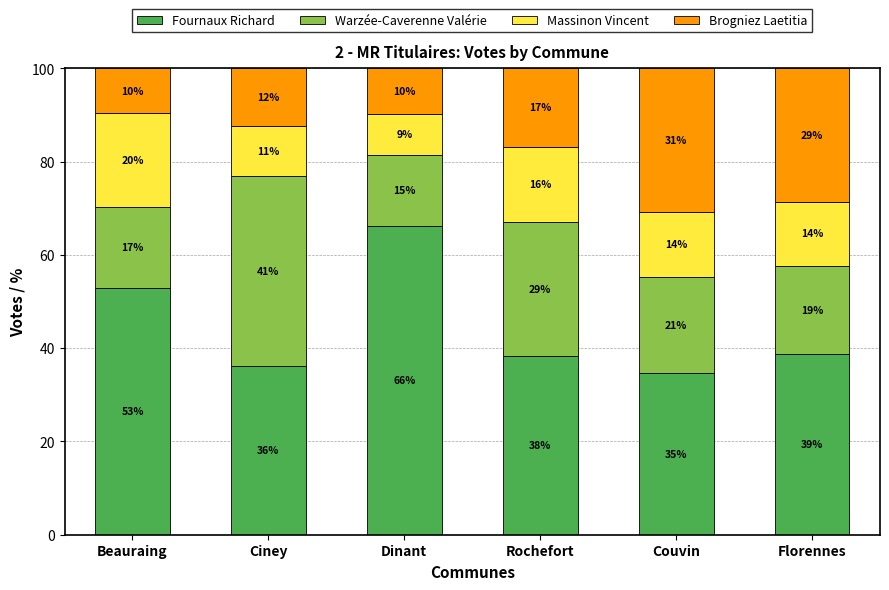

What are all the series names shown in the legend?

Fournaux Richard, Warzée-Caverenne Valérie, Massinon Vincent, Brogniez Laetitia